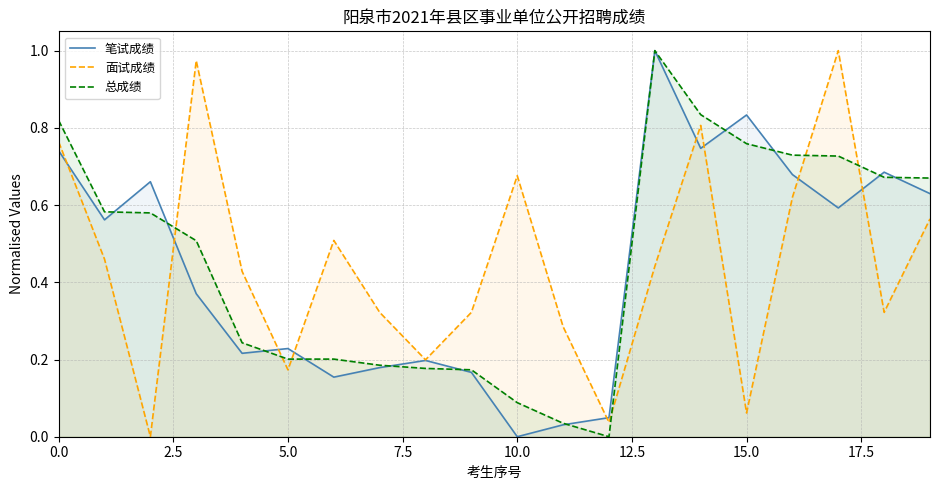

True or false: 总成绩 has a value of 0.0 at 11.

False